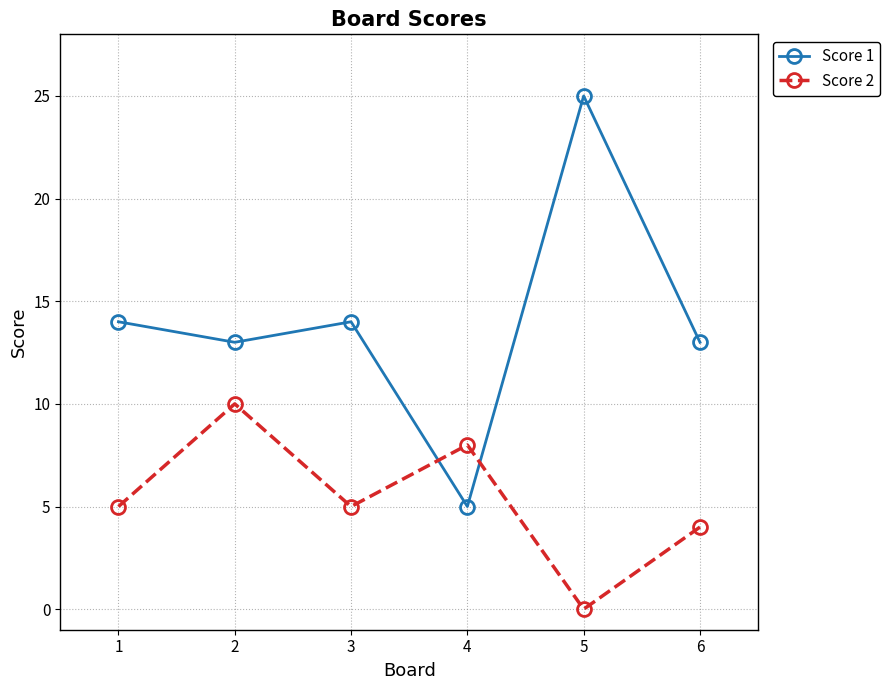

After their last crossing, which series has the higher values: Score 1 or Score 2?

Score 1